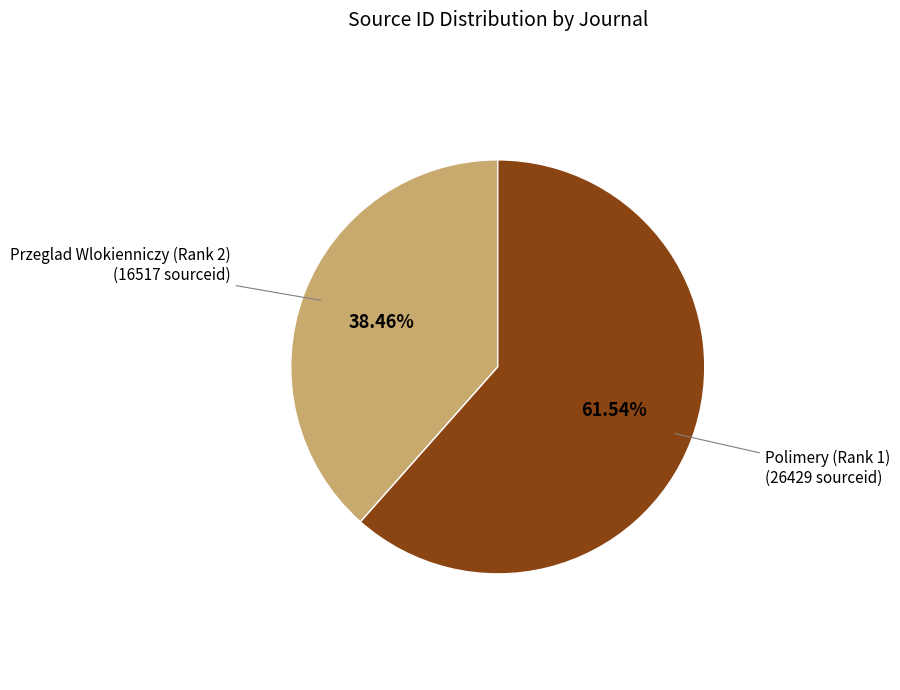

Does any single category account for the majority?

Yes